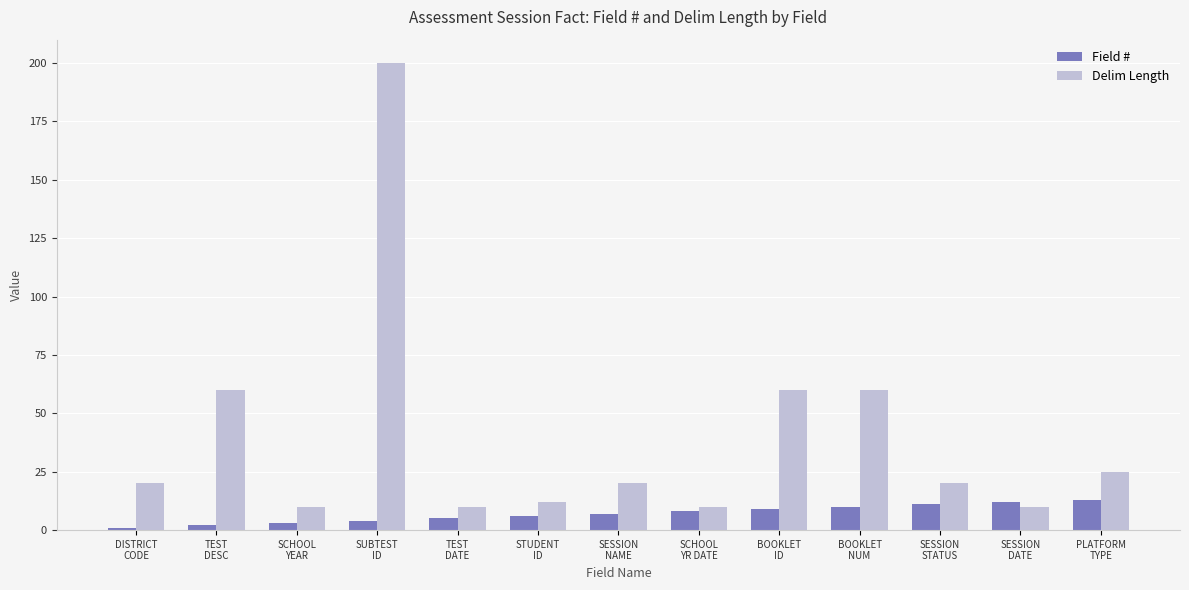

What is the label of the 4th bar from the left?

SUBTEST
ID